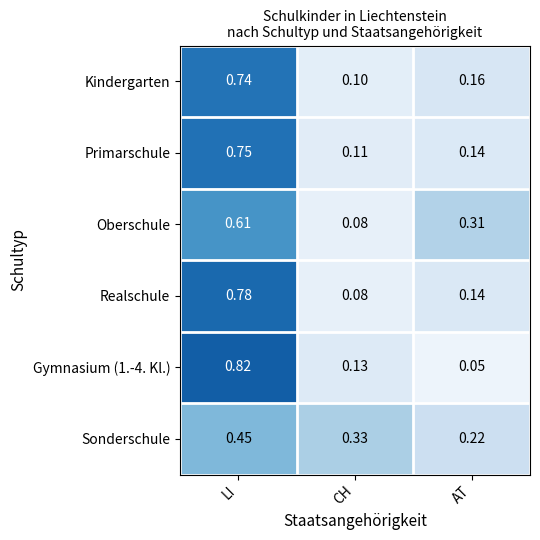

At which category is the sum across all series the highest?

LI